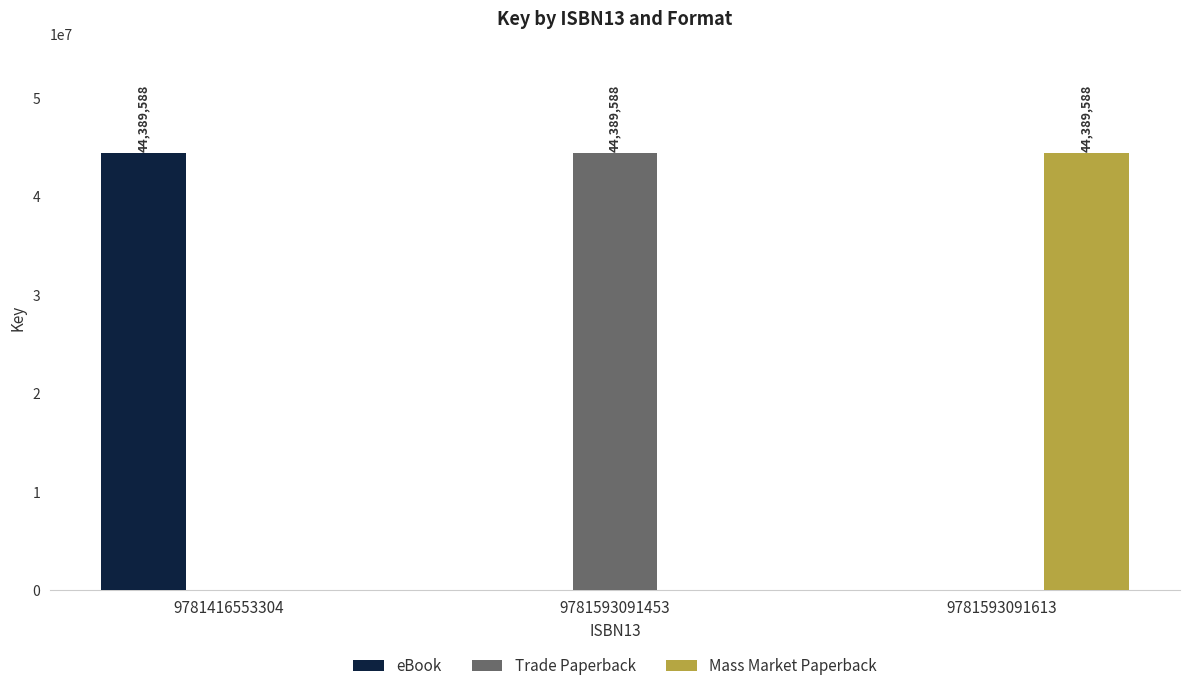

What is the sum of all eBook values?

44389588